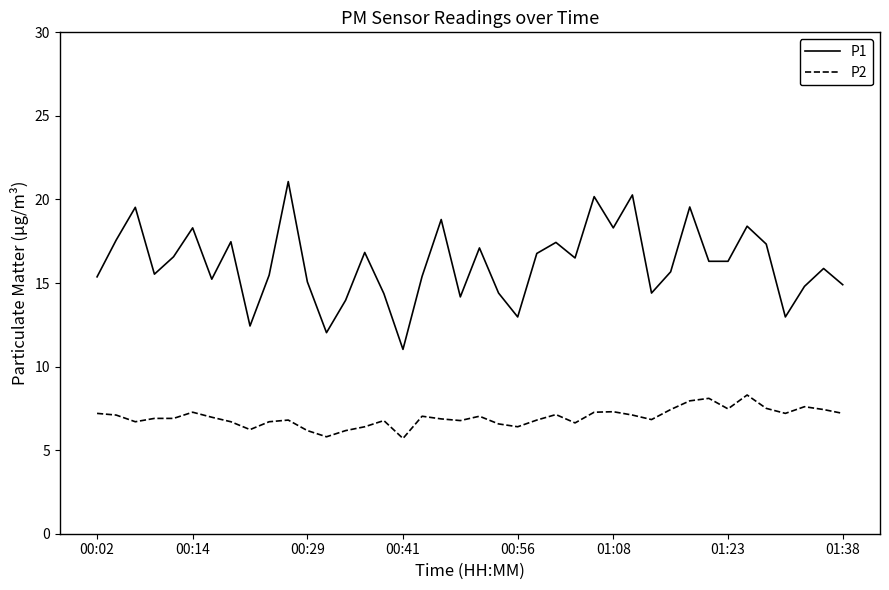

True or false: P2 and P1 intersect in this chart.

False